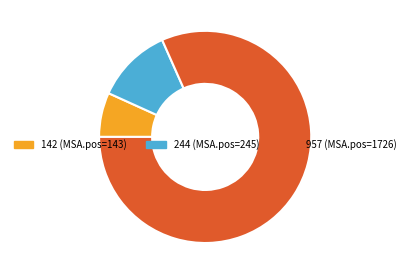

Approximately how many times larger is the value at 244 compared to 957?

0.1